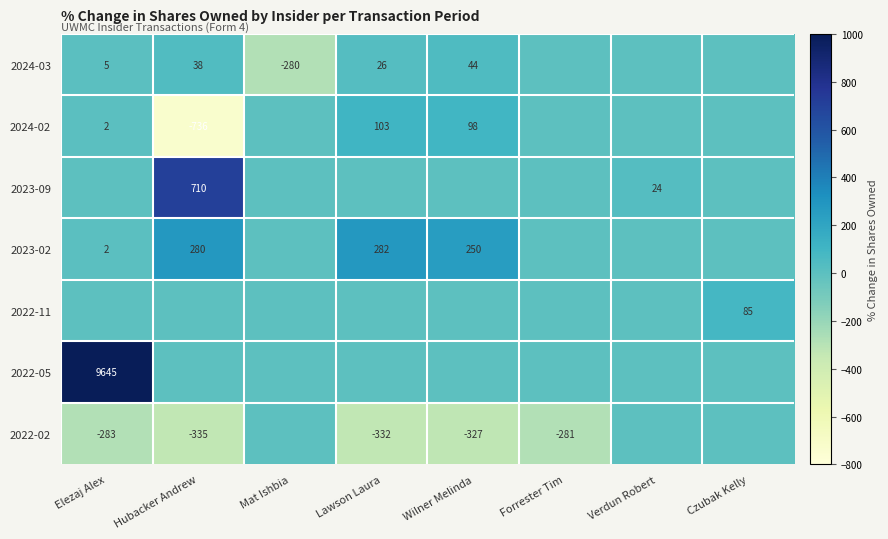

What is the sum of the 2022-02 values at Lawson Laura and Elezaj Alex?

-615